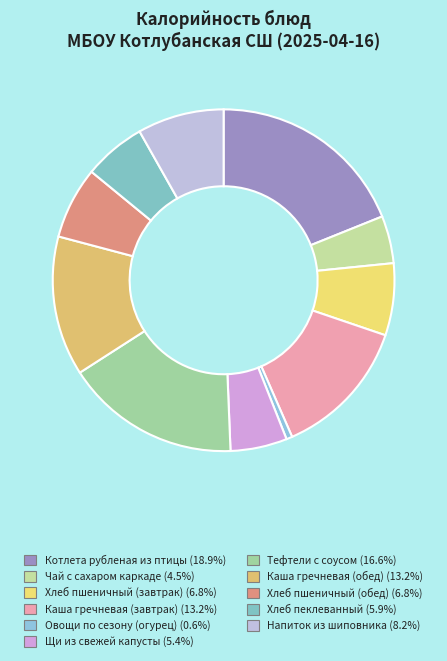

Count the number of slices in the pie.

11